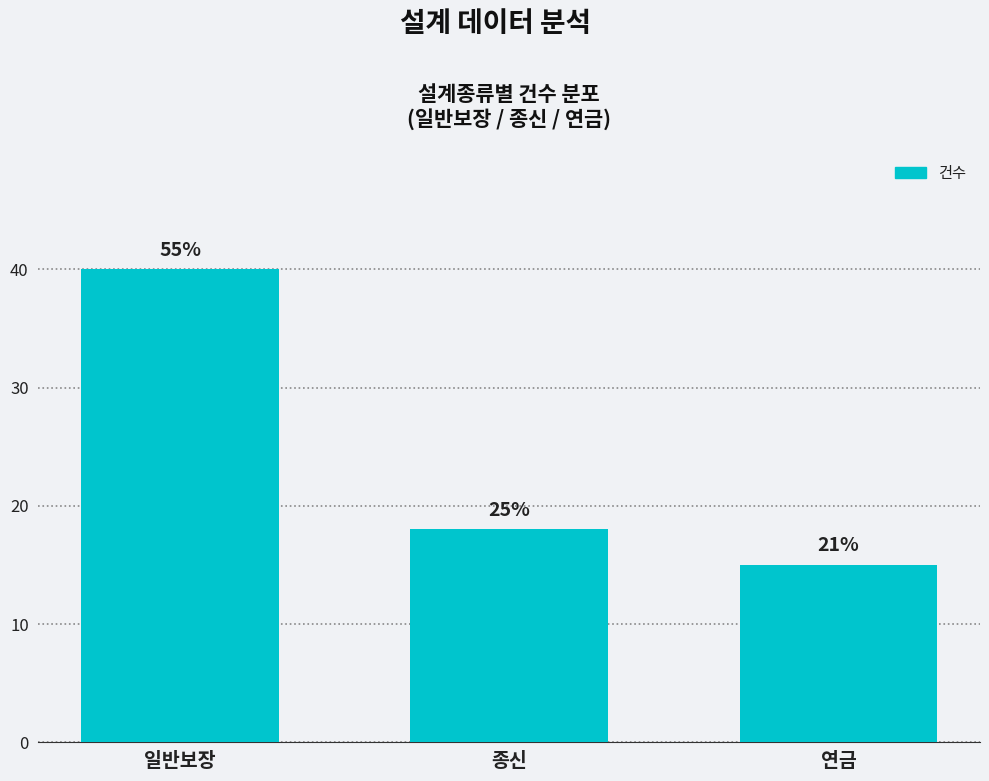

What is the difference between the second highest and minimum values?

3